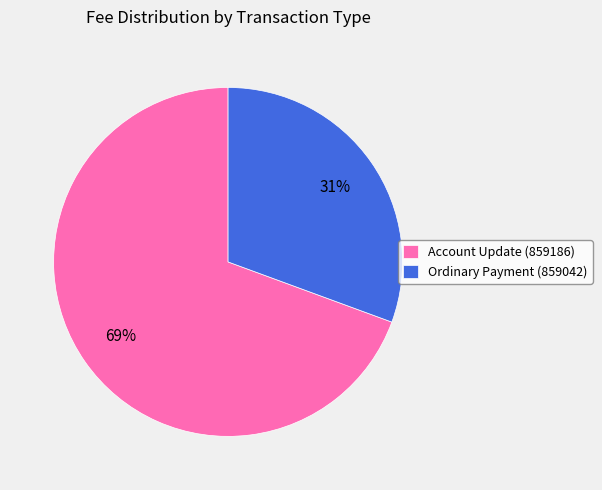

Which category has the smallest portion of the pie?

Ordinary Payment (859042)